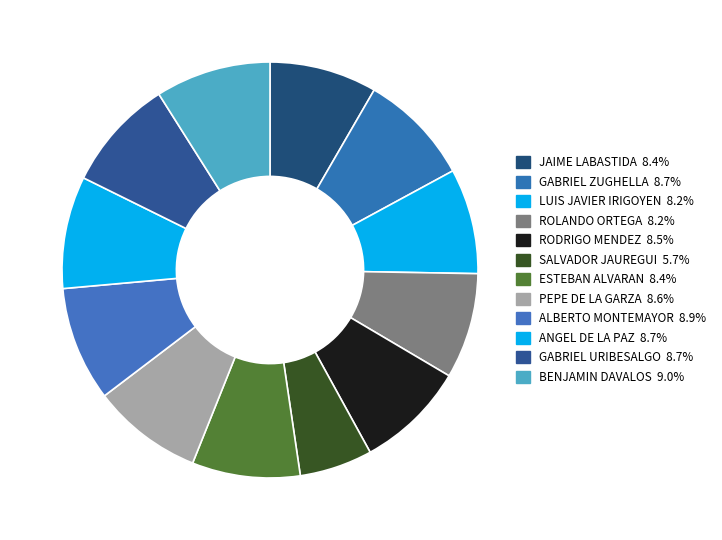

How many segments does this pie chart have?

12